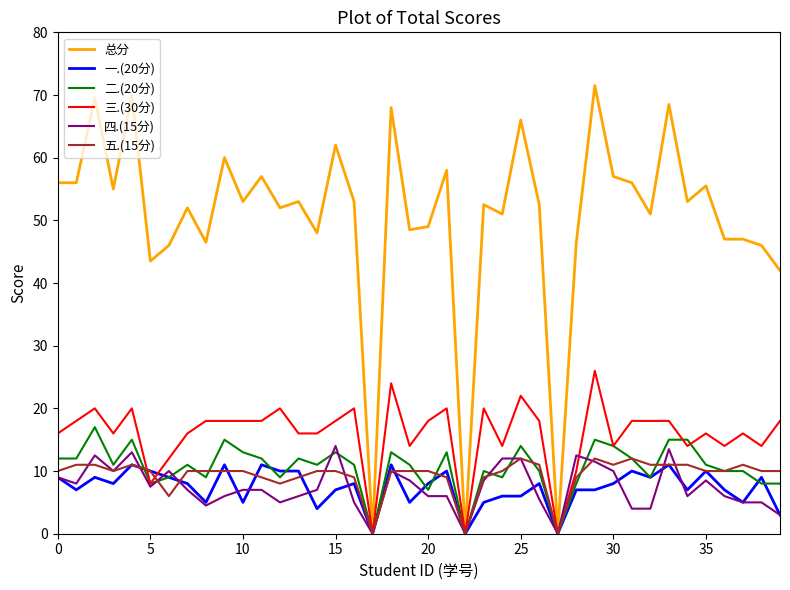

Which series has the largest total across all categories?

总分